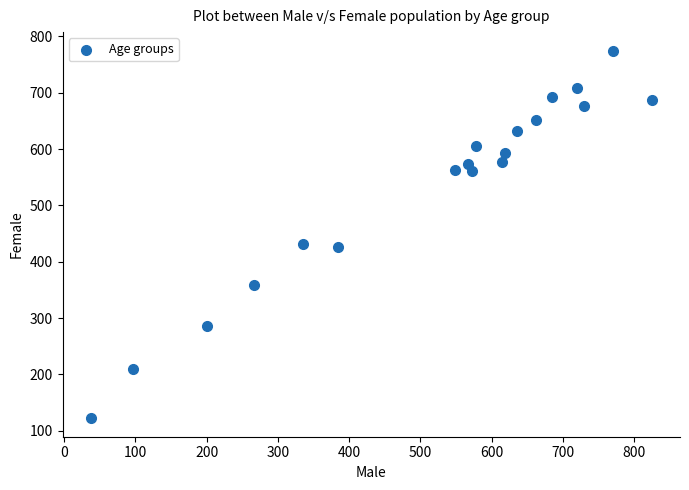

What is the range of Y values (max minus min)?

653